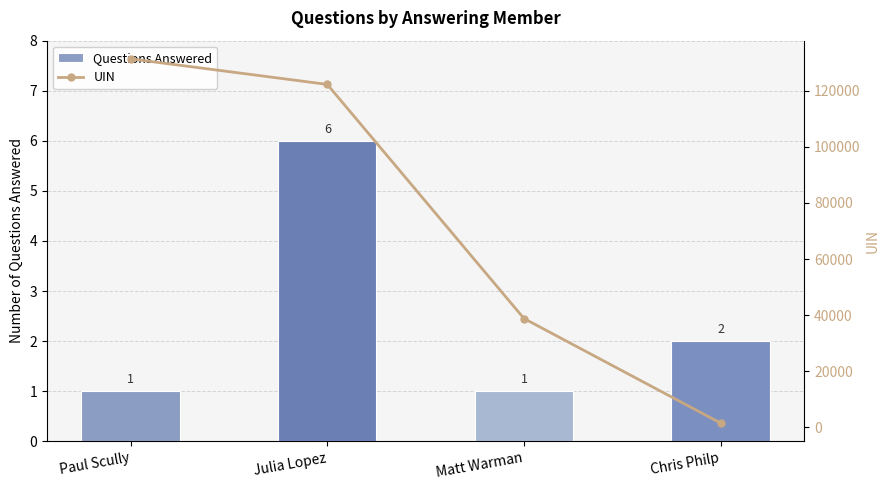

What is the label of the 3rd bar from the left?

Matt Warman